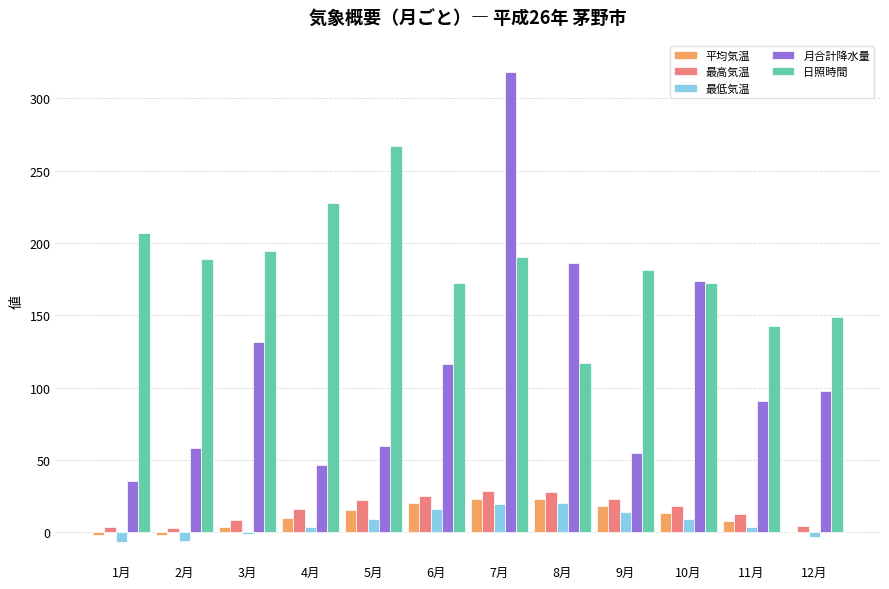

How many groups of bars are there?

12